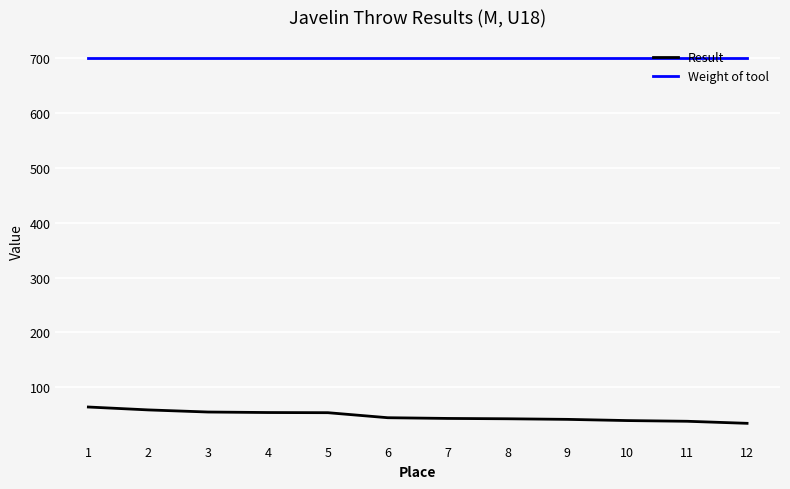

What is the difference between the highest and lowest values at 6?

655.3